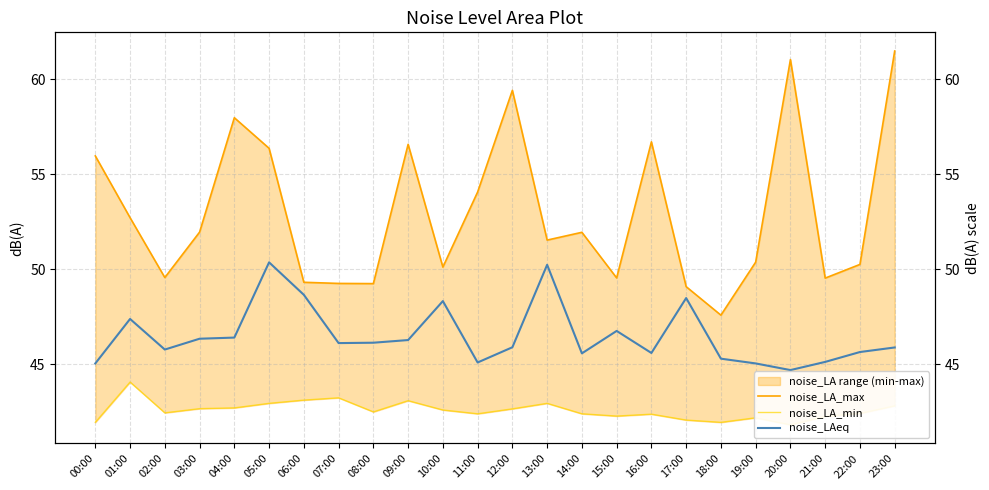

What is the value of the noise_LAeq point at the 8th from the left?

46.1